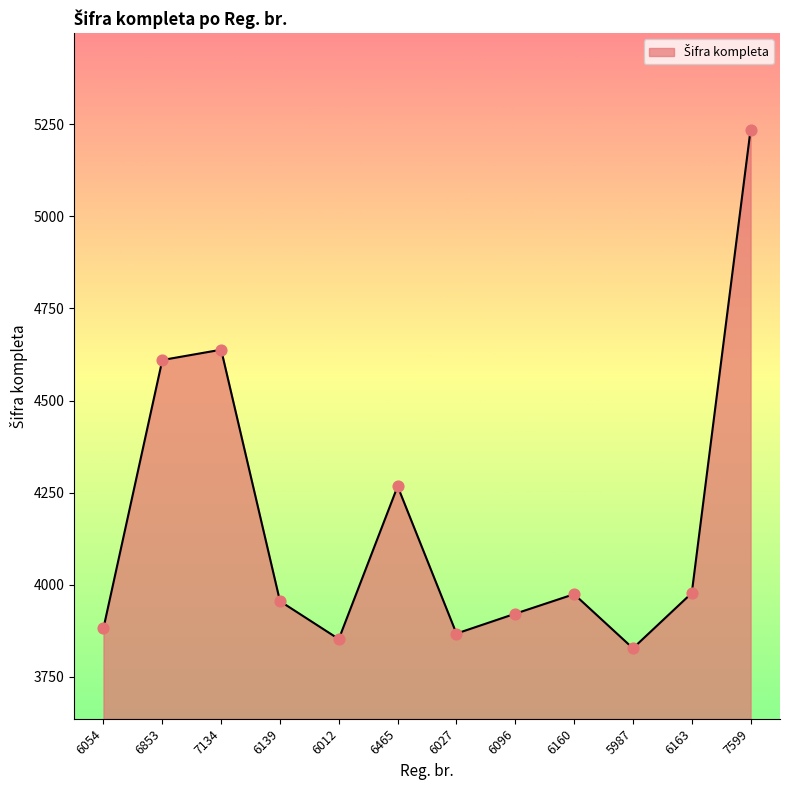

What is the change in value from 5987 to 7599?

+1409